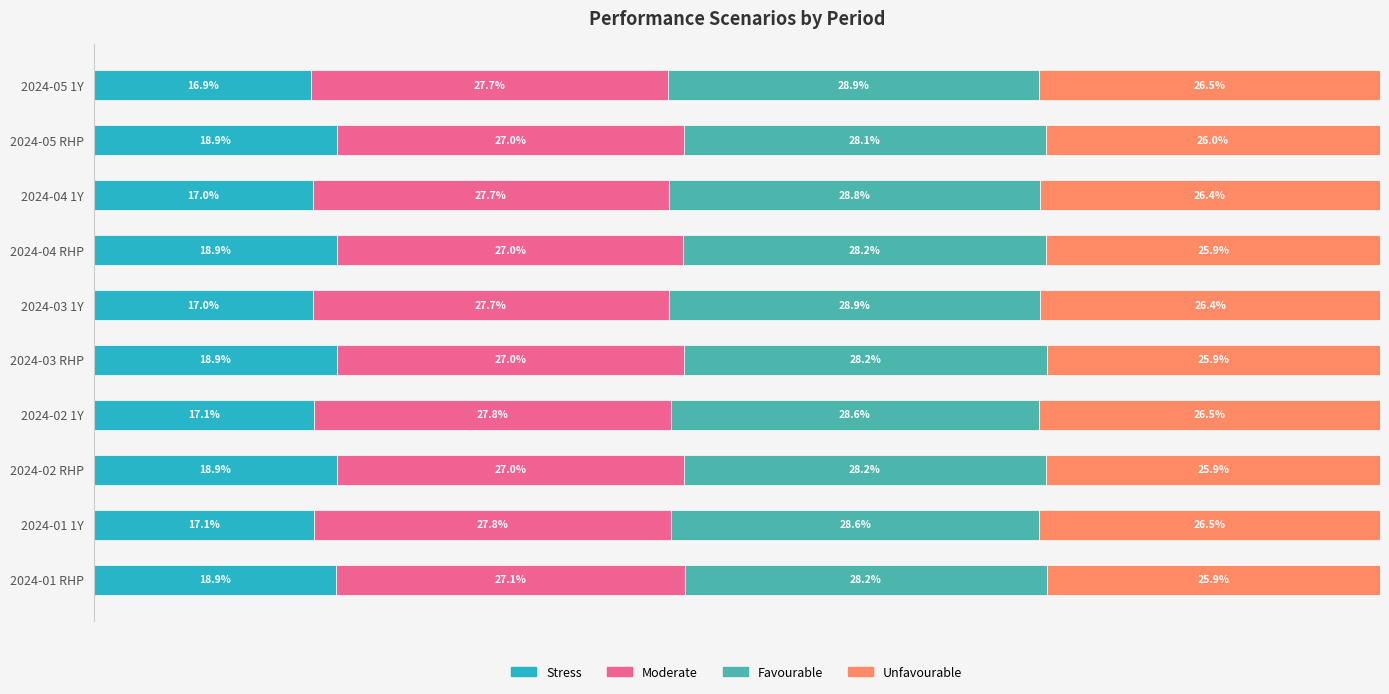

What are all the series names shown in the legend?

Stress, Moderate, Favourable, Unfavourable